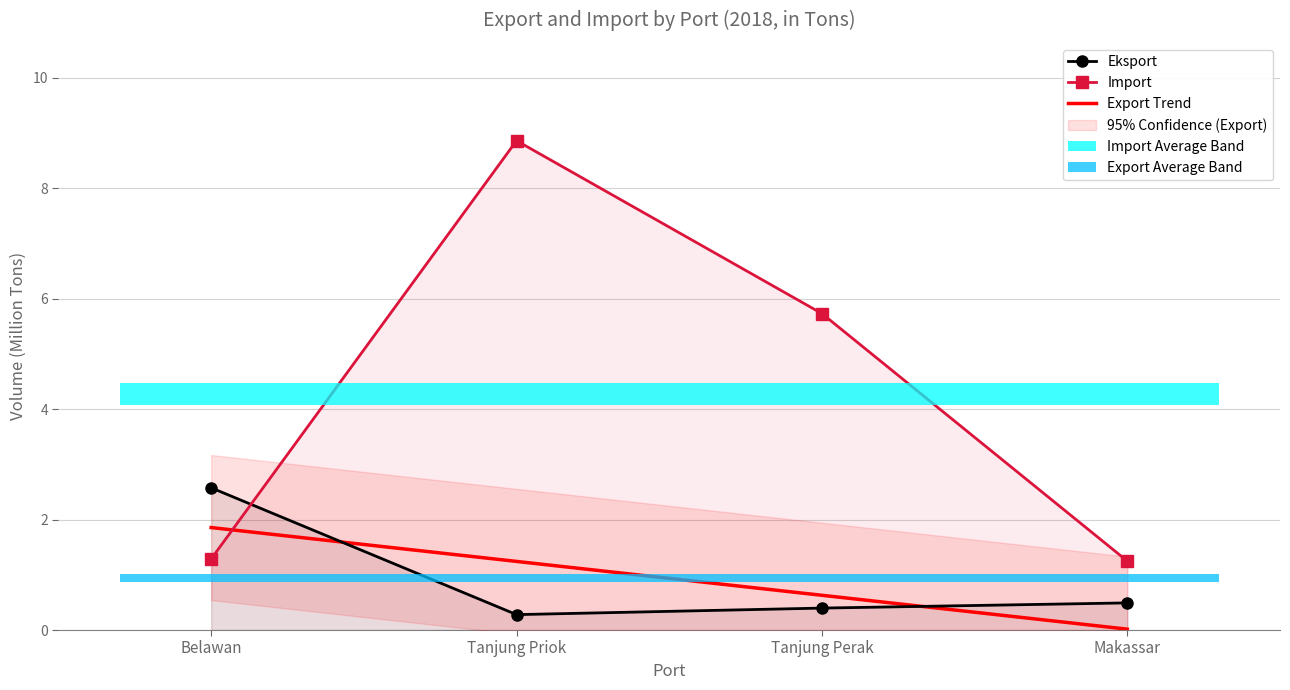

Which series has the widest spread of values?

Import